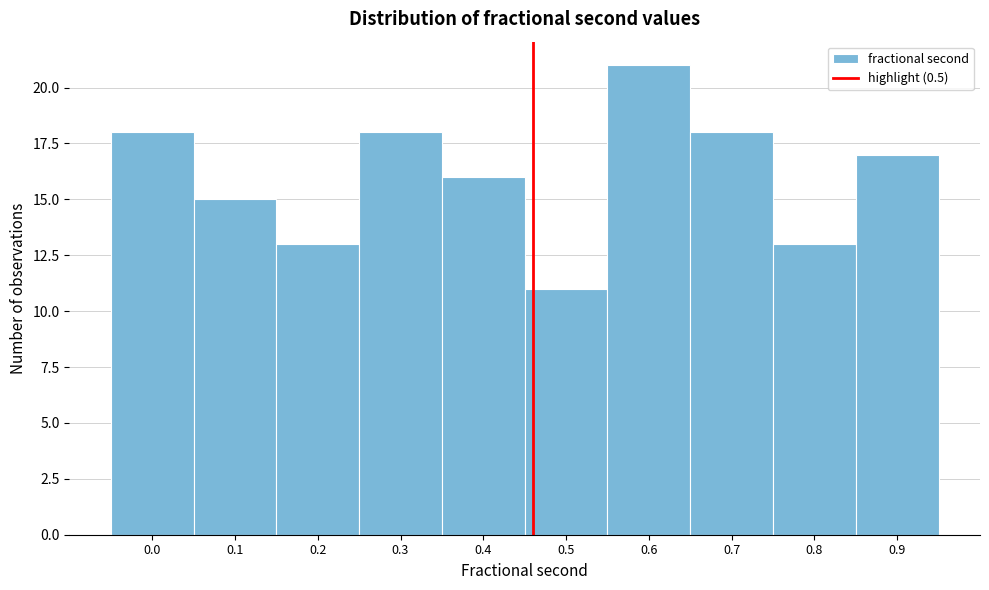

Reading left to right, transcribe all the data shown in this chart.

0.0=18	0.1=15	0.2=13	0.3=18	0.4=16	0.5=11	0.6=21	0.7=18	0.8=13	0.9=17